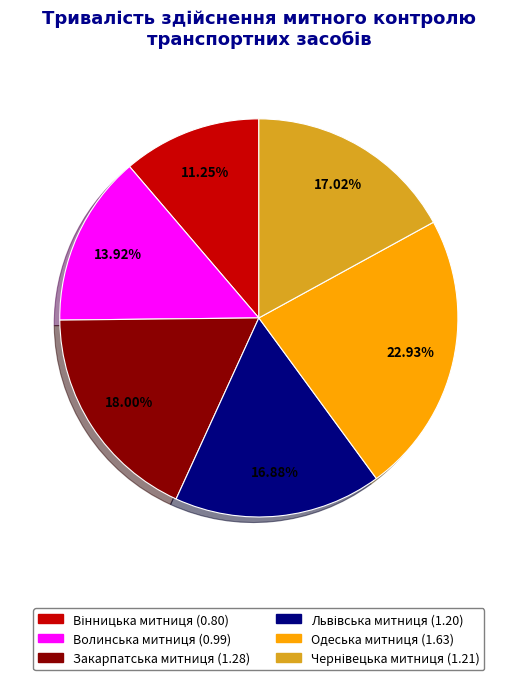

Is there any slice that represents more than half of the pie?

No